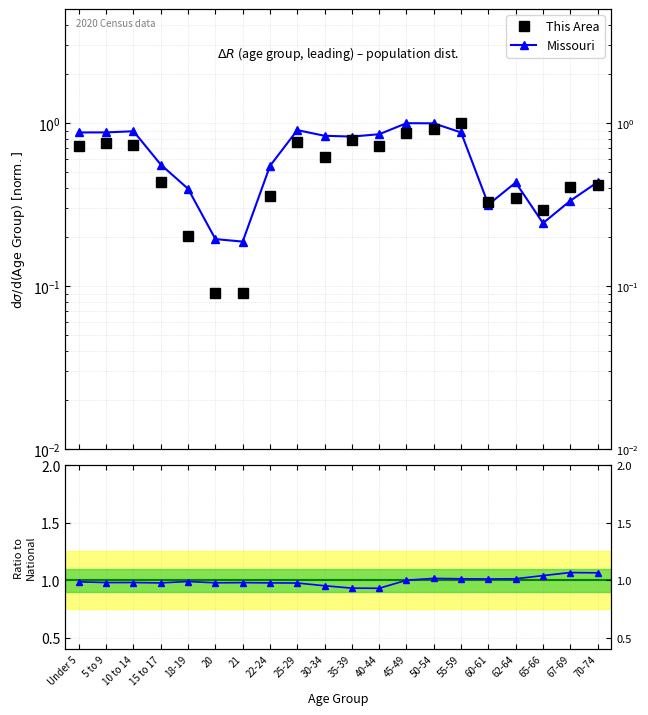

How many data points does each series have?

20